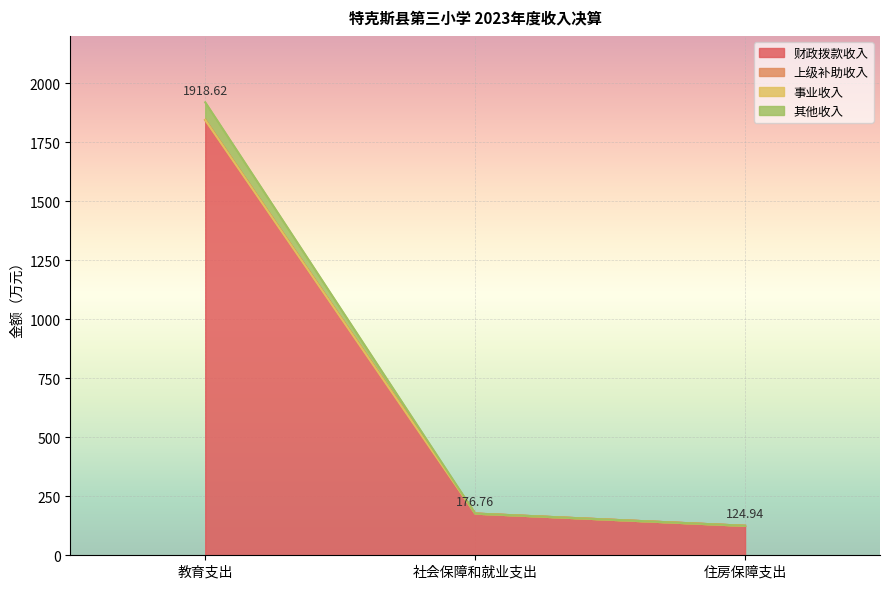

What position from the right is 社会保障和就业支出?

2